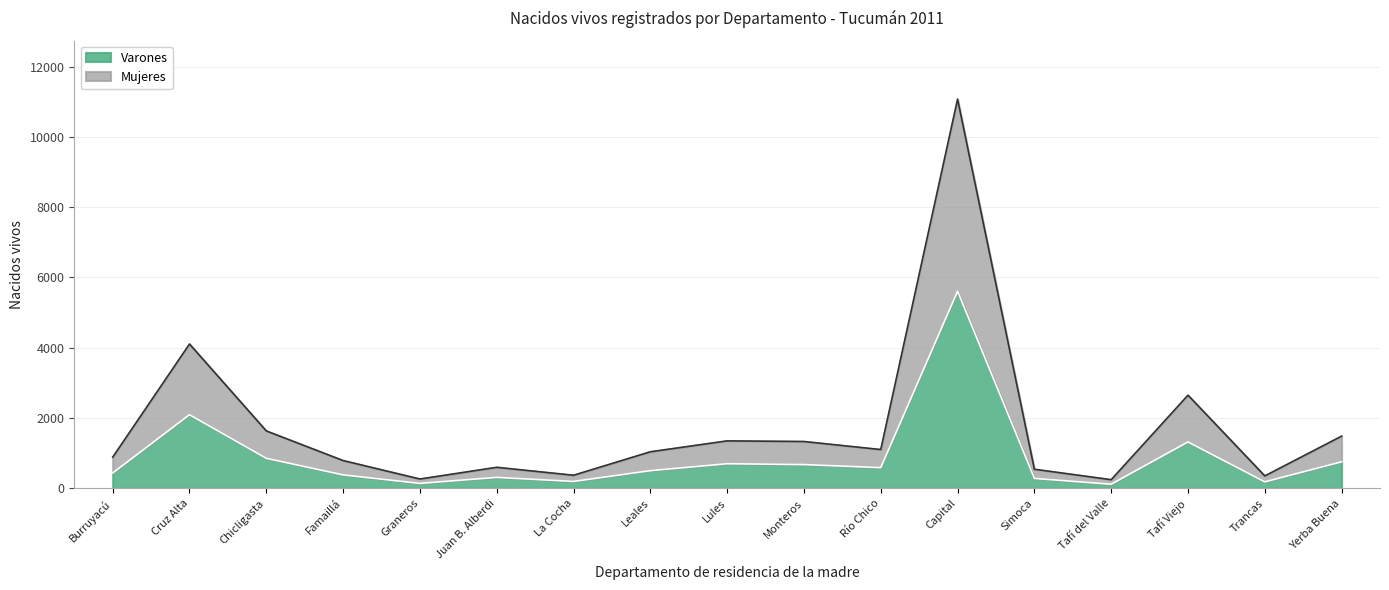

What are all the series names shown in the legend?

Varones, Mujeres